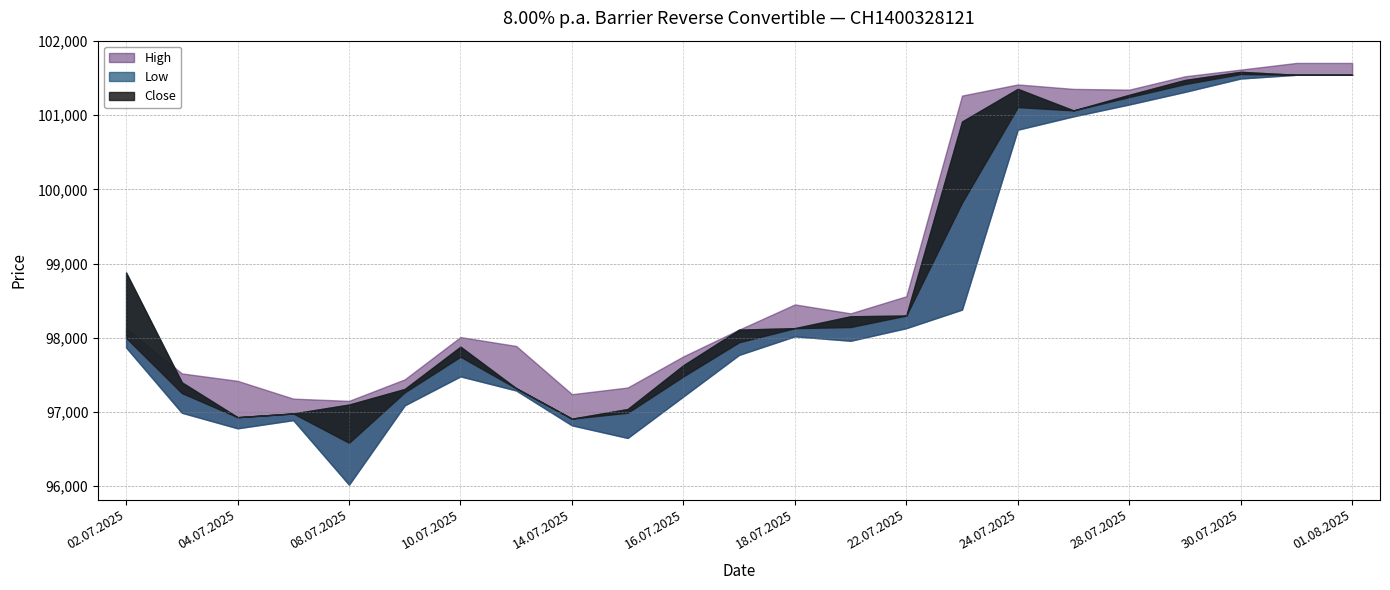

Which has a higher value, 08.07.2025 or 31.07.2025?

31.07.2025